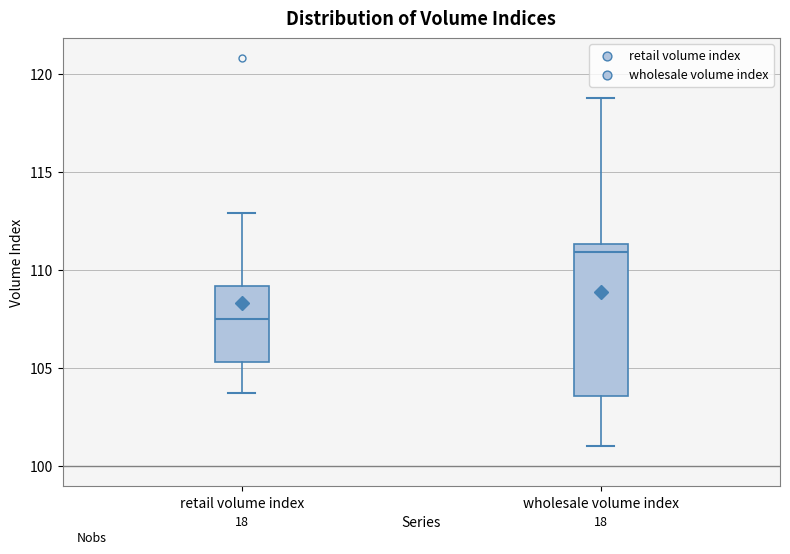

Comparing the boxes themselves (not the whiskers), which one is the tallest?

wholesale volume index